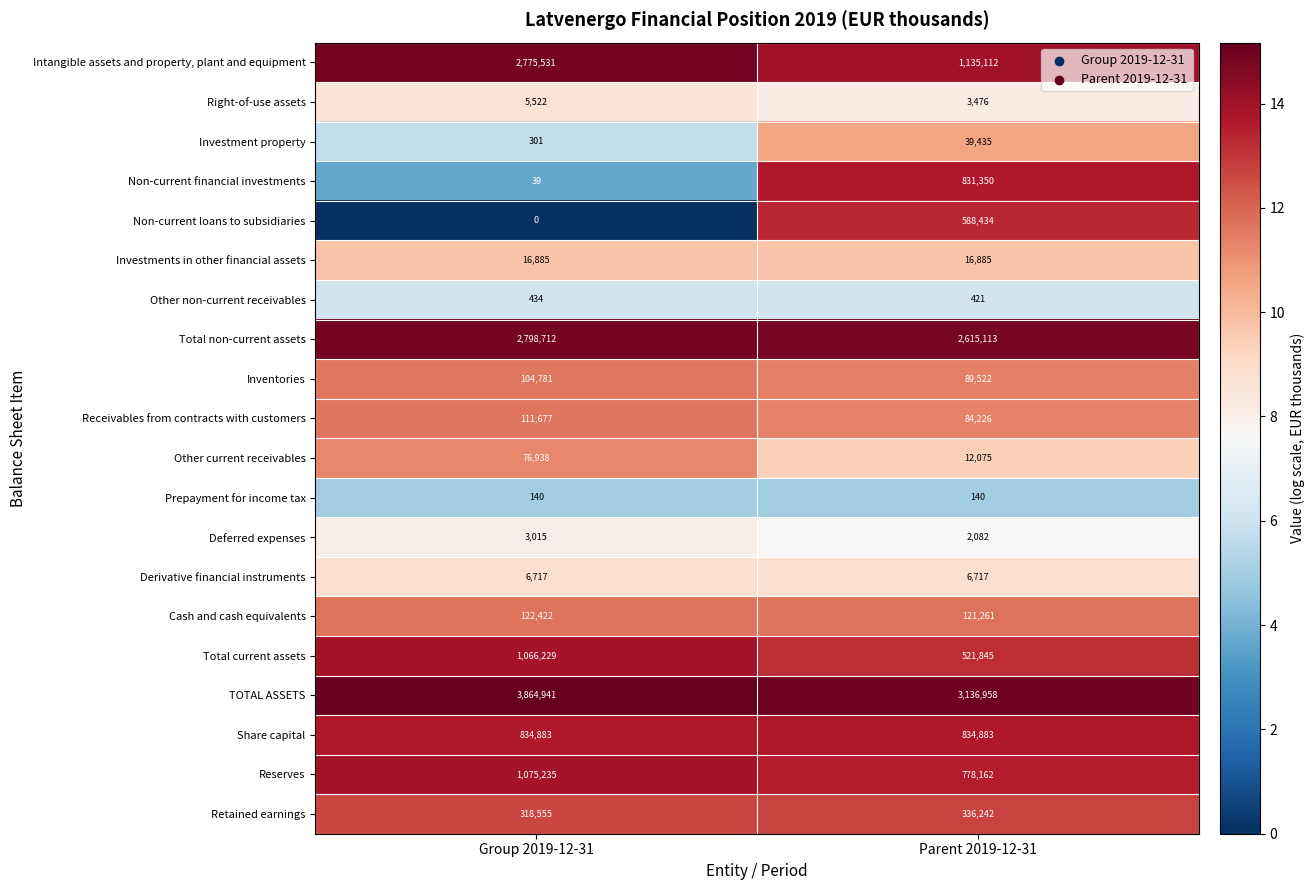

What is the difference between the highest and lowest values at Group 2019-12-31?

3864941